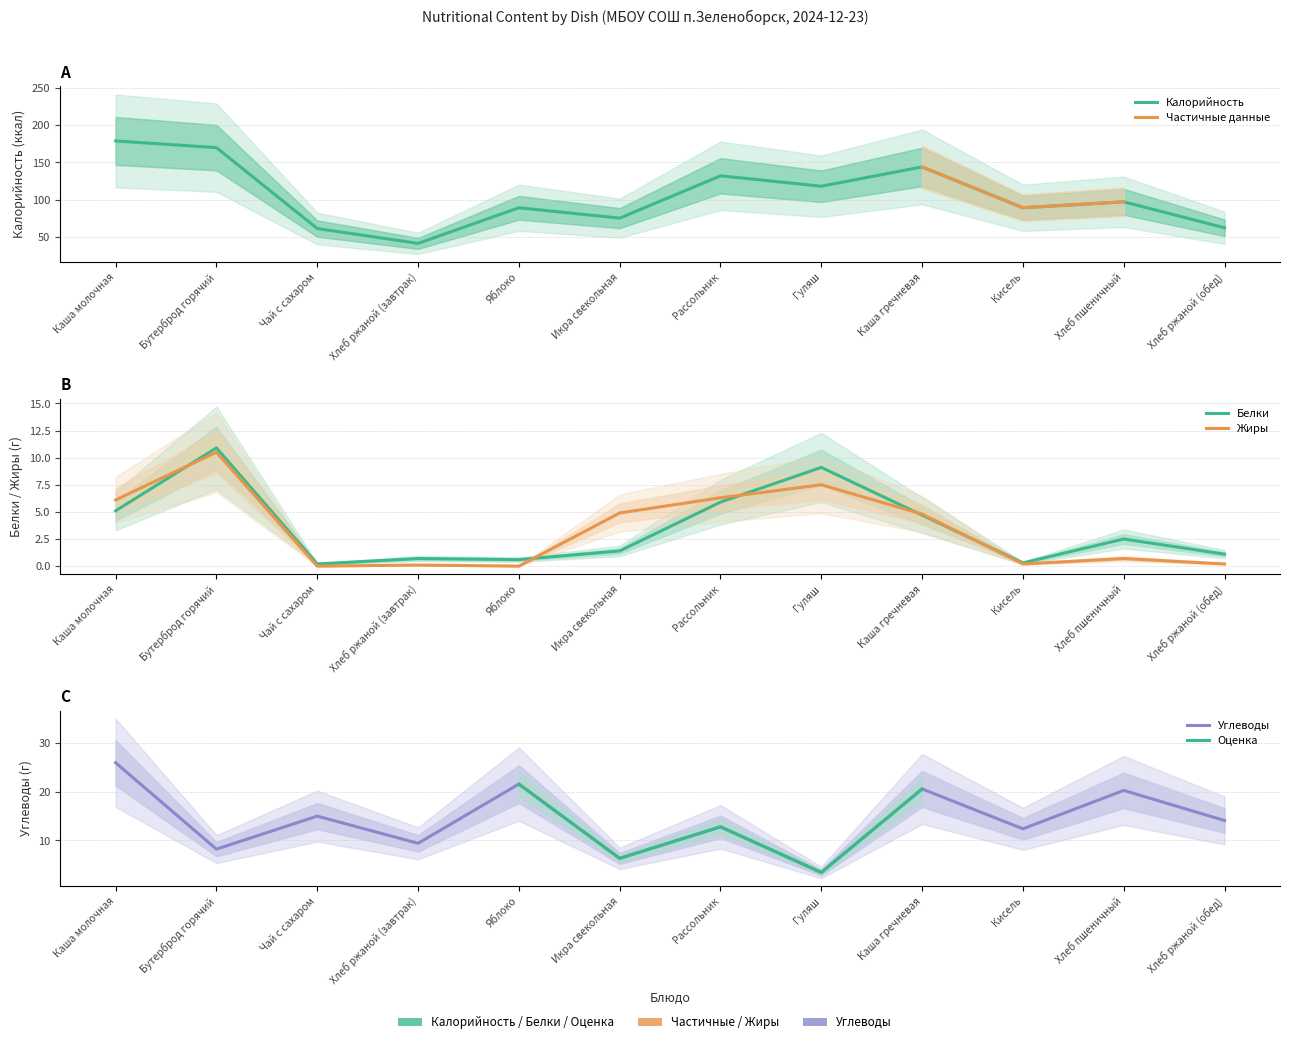

How many categories are shown in the chart?

12